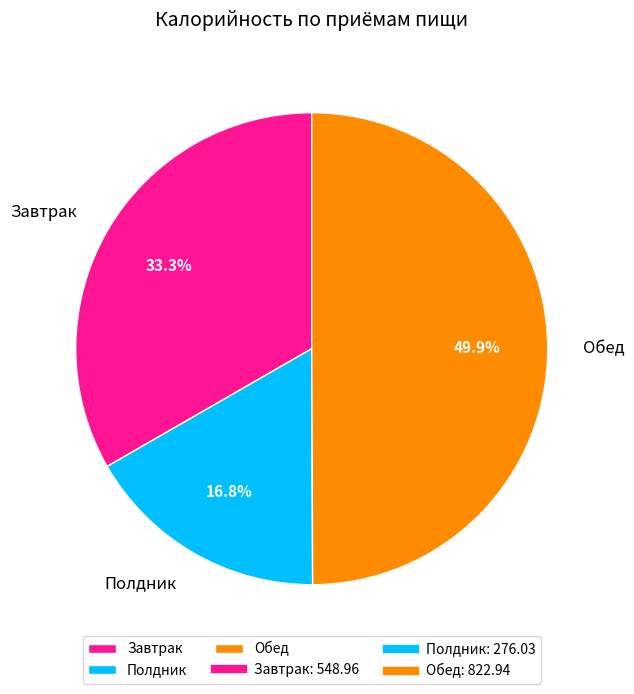

Is it true that Завтрак is 33% of the pie?

True